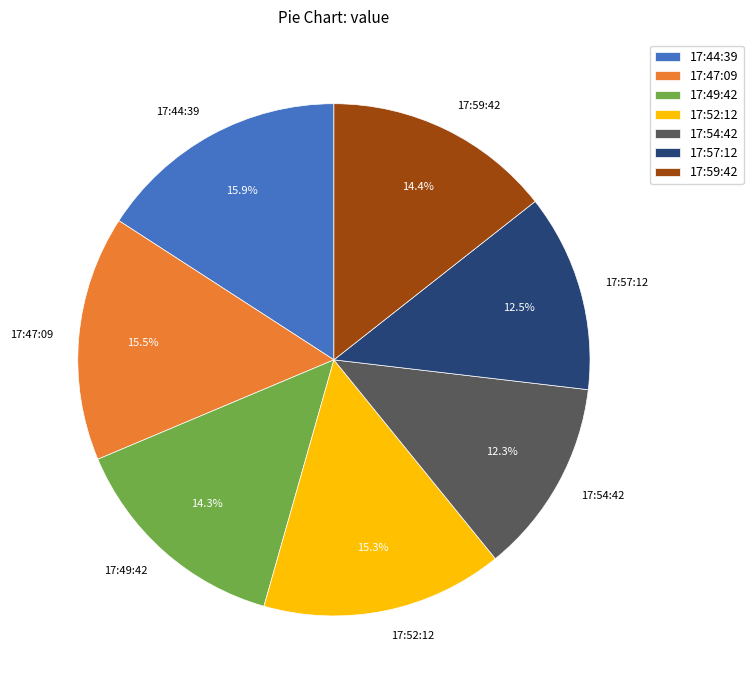

How much of the chart is everything except 17:54:42?

87.7%